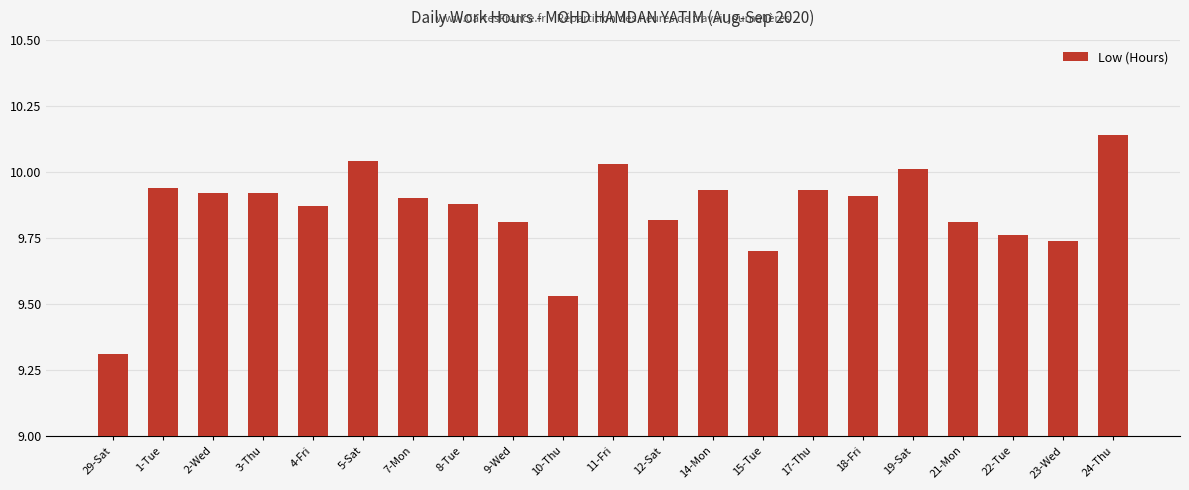

How many series are shown in this chart?

1